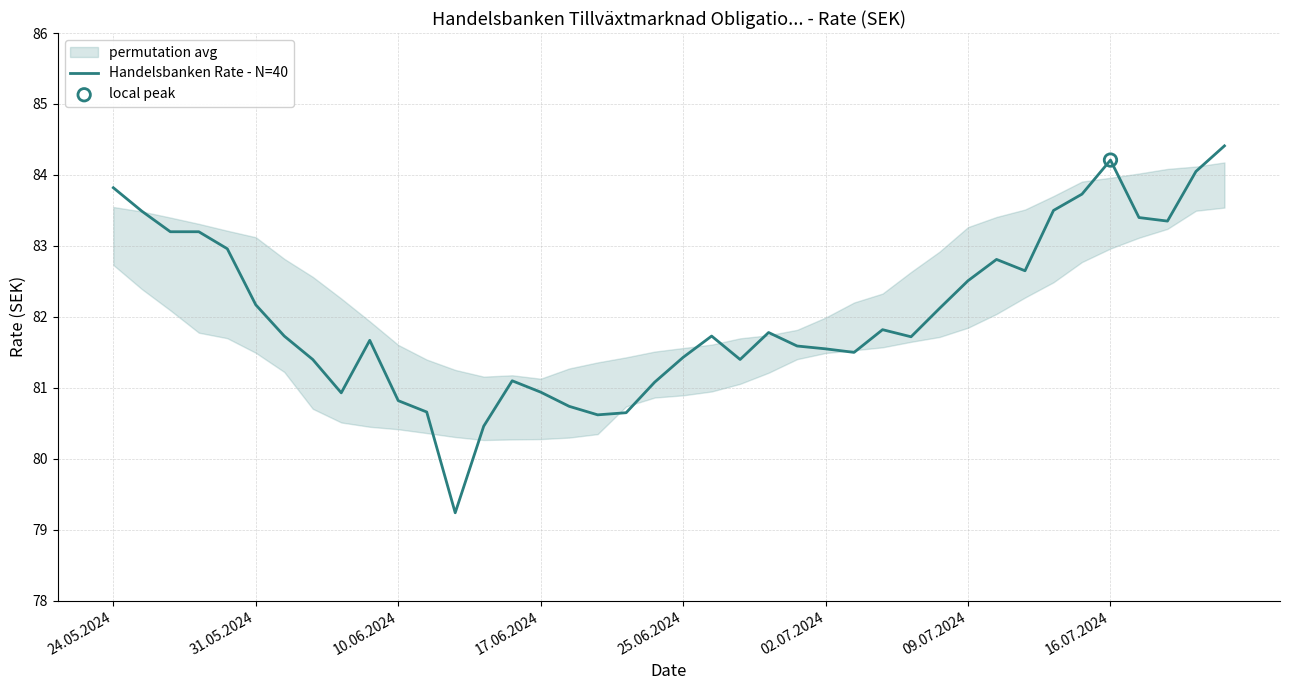

What is the change in value from 13 to 38?

+3.6